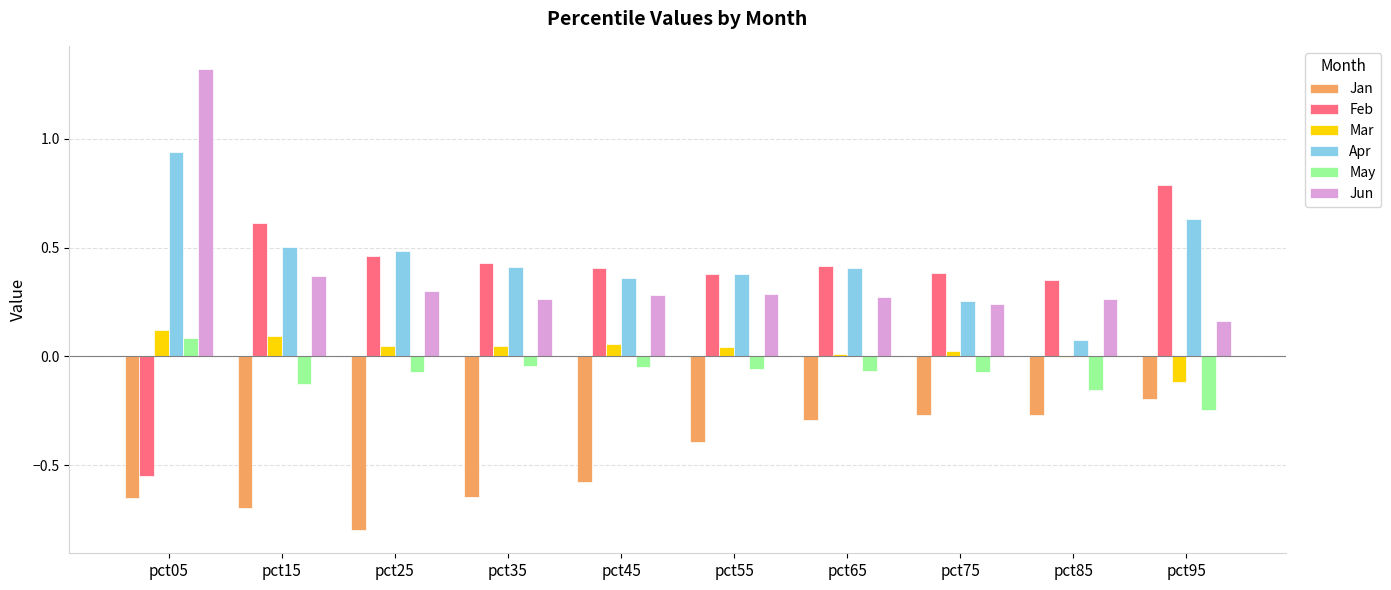

Which series changed the most between pct05 and pct35?

Jun